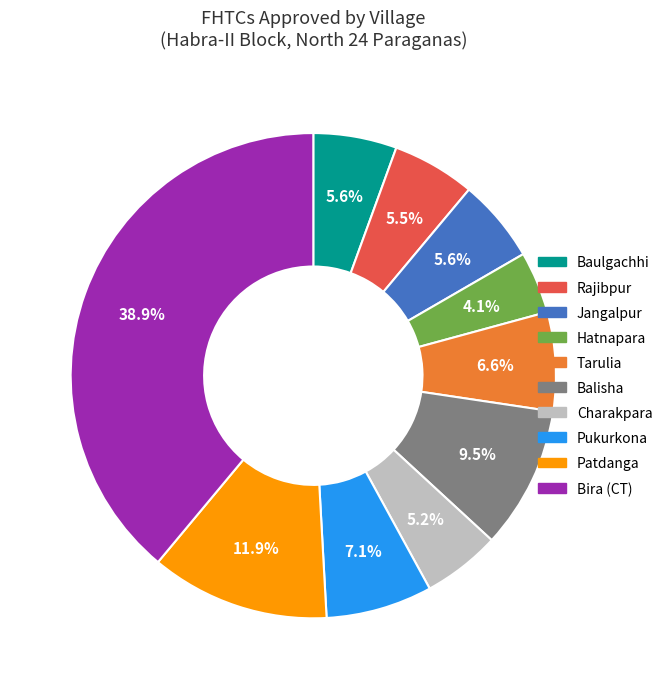

To the nearest percent, what is the average slice percentage?

10%